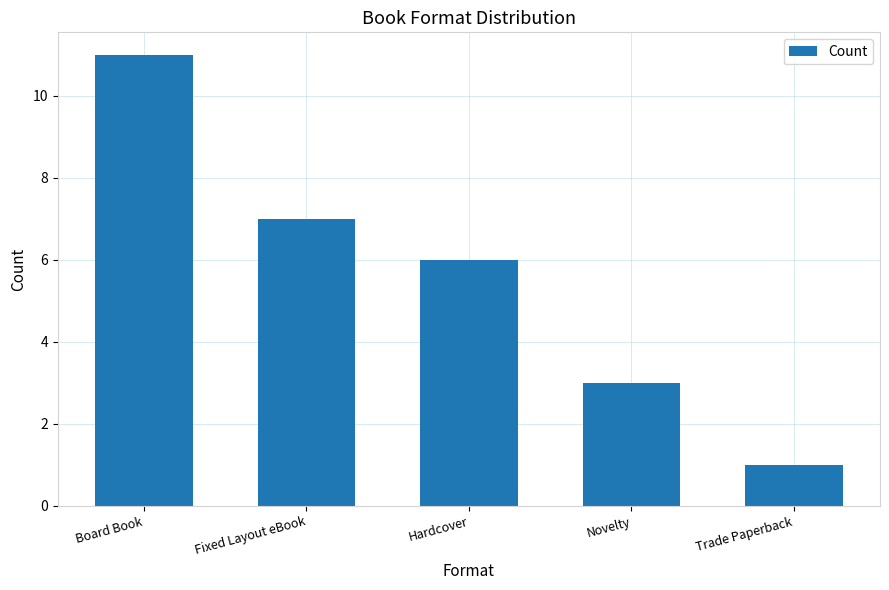

What is the greatest value displayed?

11